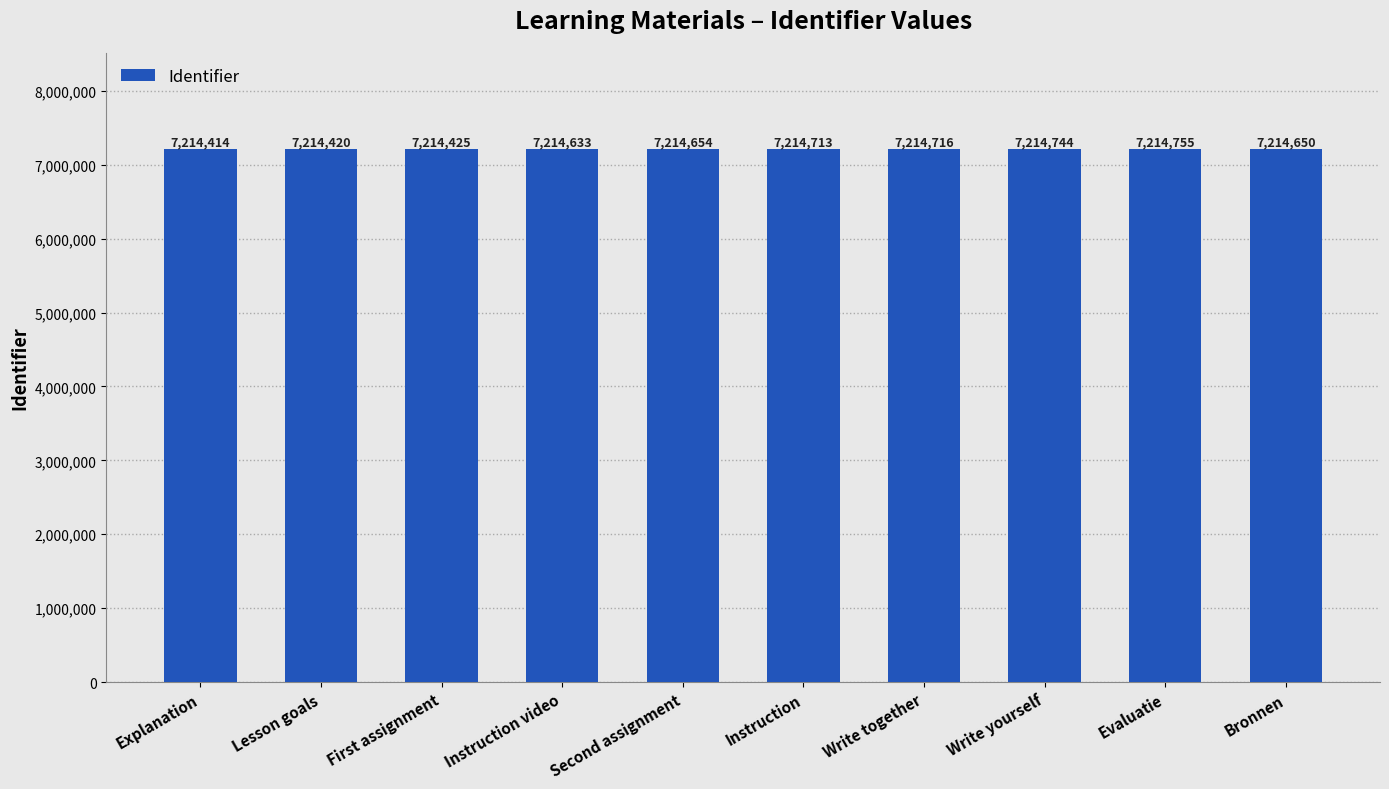

Reading left to right, what are all the values shown in this chart?

Explanation=7214414	Lesson goals=7214420	First assignment=7214425	Instruction video=7214633	Second assignment=7214654	Instruction=7214713	Write together=7214716	Write yourself=7214744	Evaluatie=7214755	Bronnen=7214650